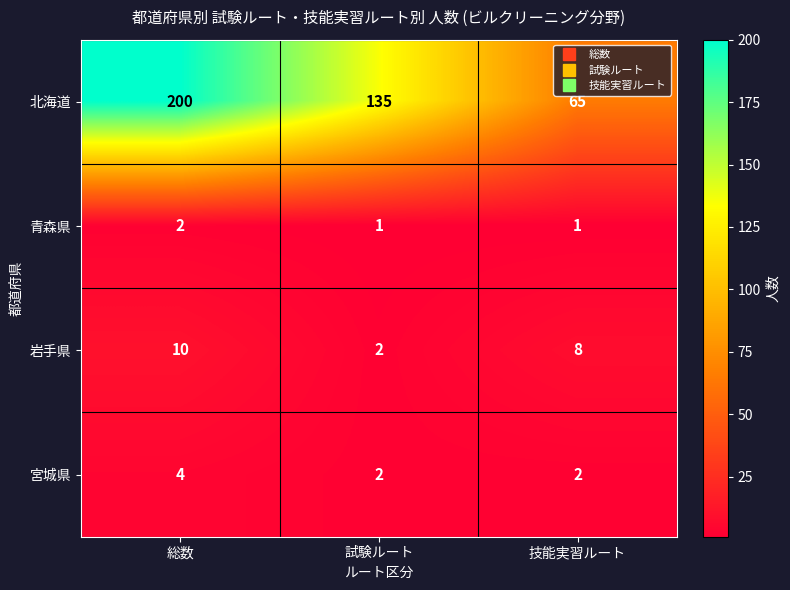

What is the difference between the 岩手県 values at 試験ルート and 総数?

8